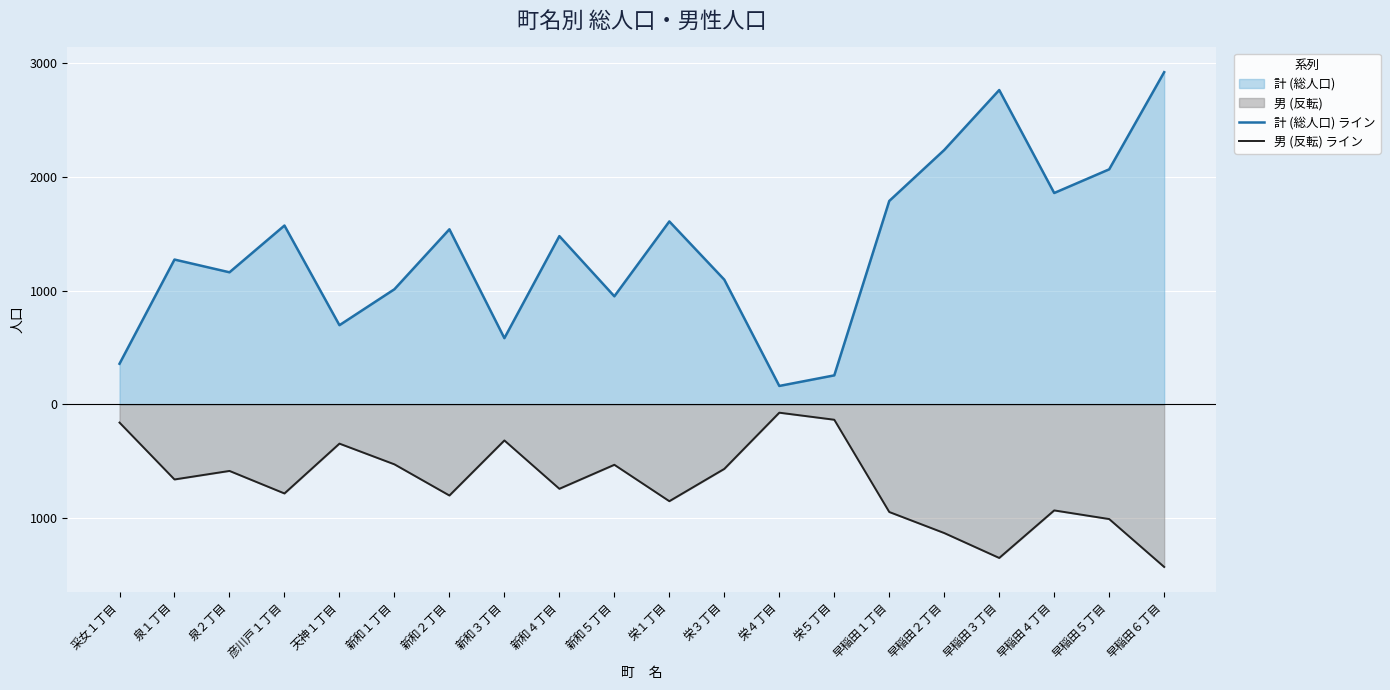

What value does the 計 (総人口) ライン series have at 早稲田４丁目?

1858